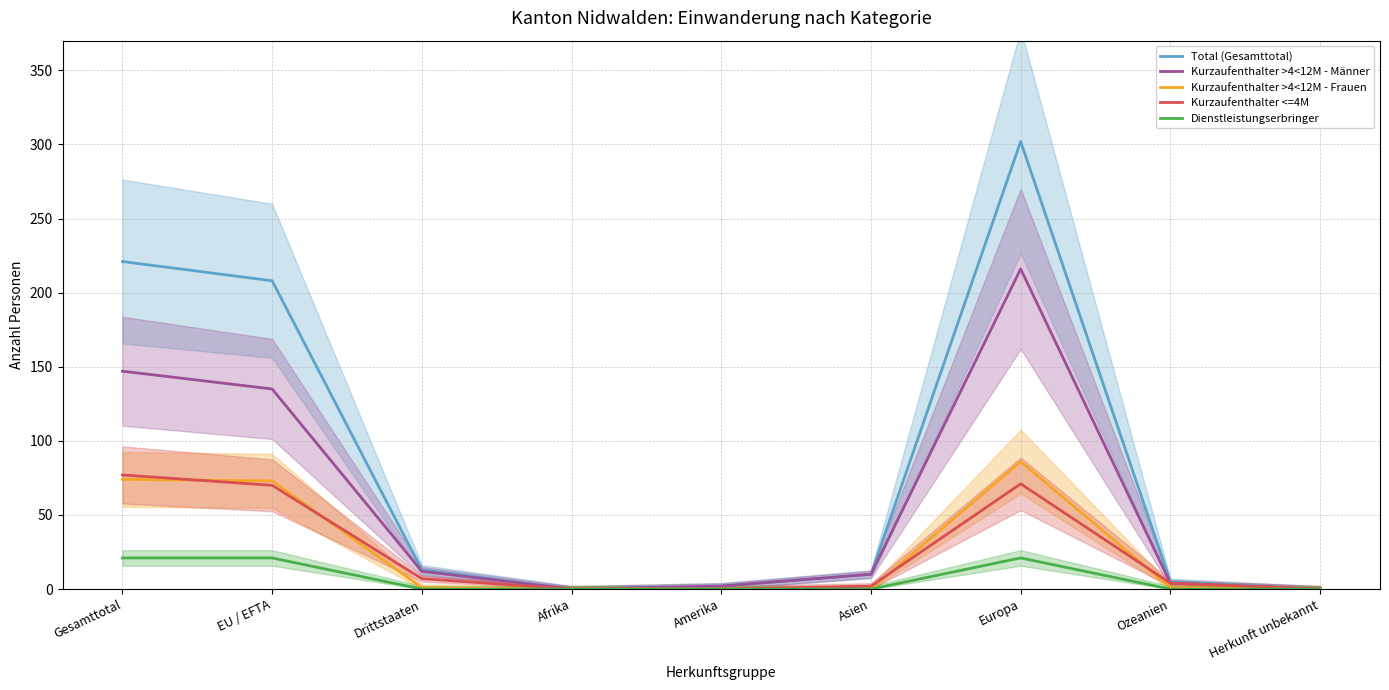

Does the chart have visible grid lines?

Yes